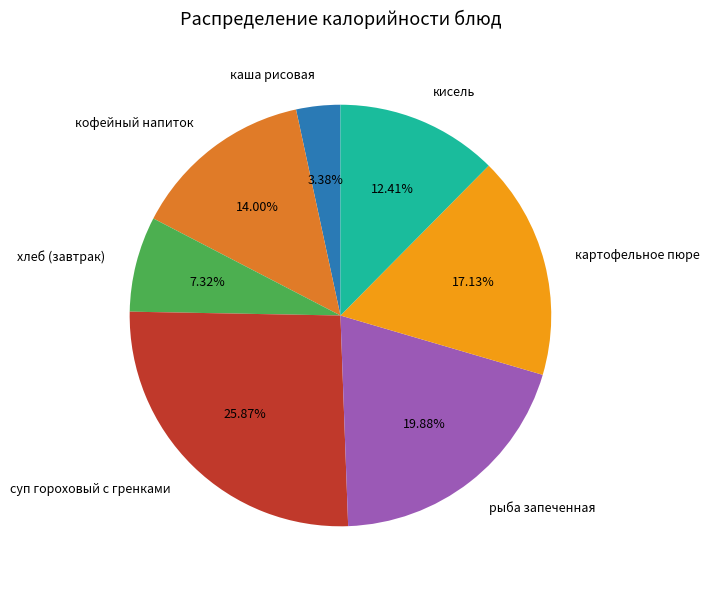

How many slices are in this pie chart?

7